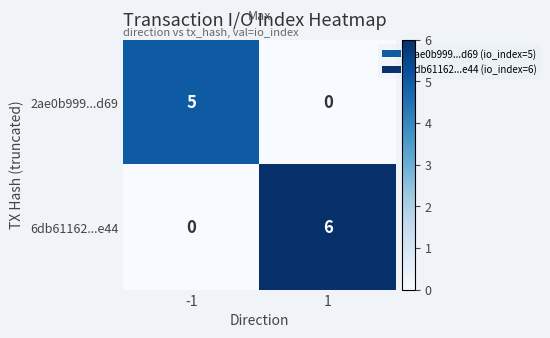

What is the spread (max minus min) of values at 1?

6